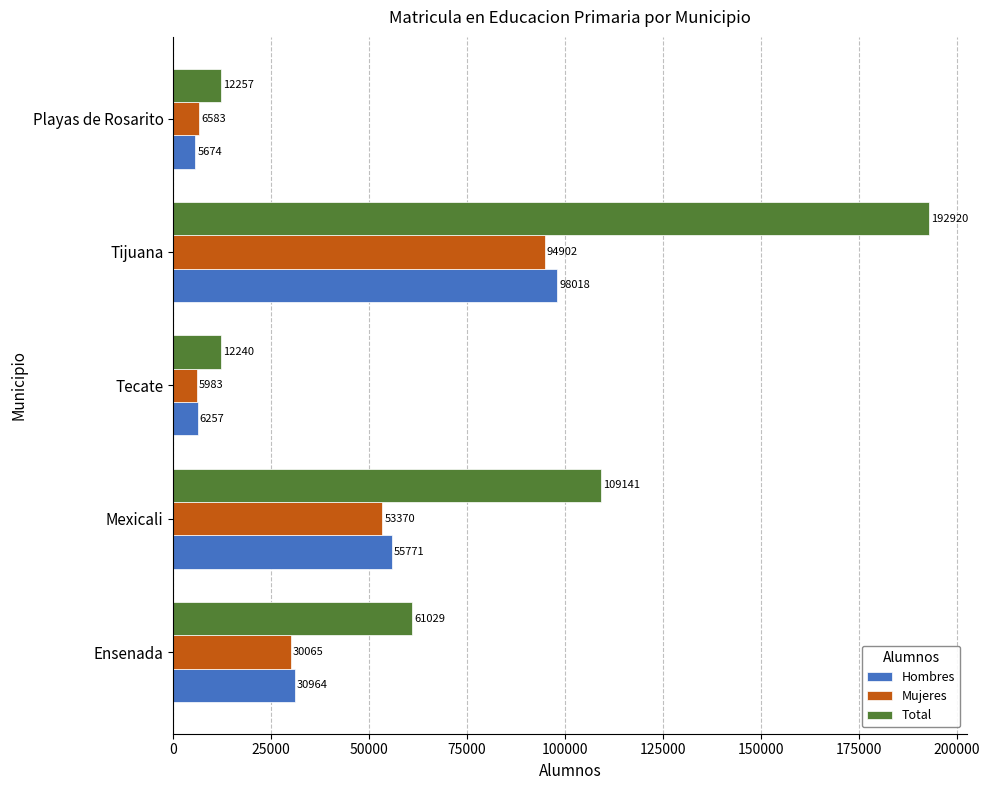

What is the approximate value of Hombres at Tecate, to the nearest 50?

6250